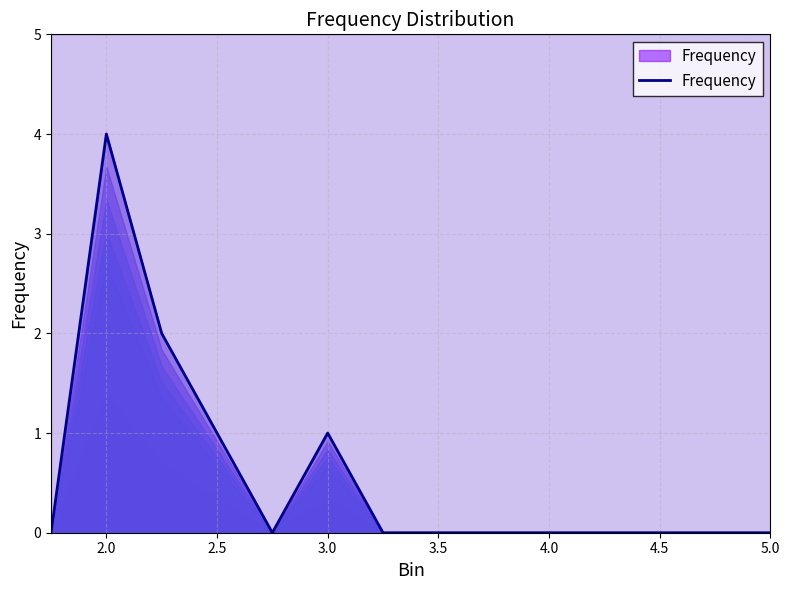

What is the difference between the maximum and minimum values?

4